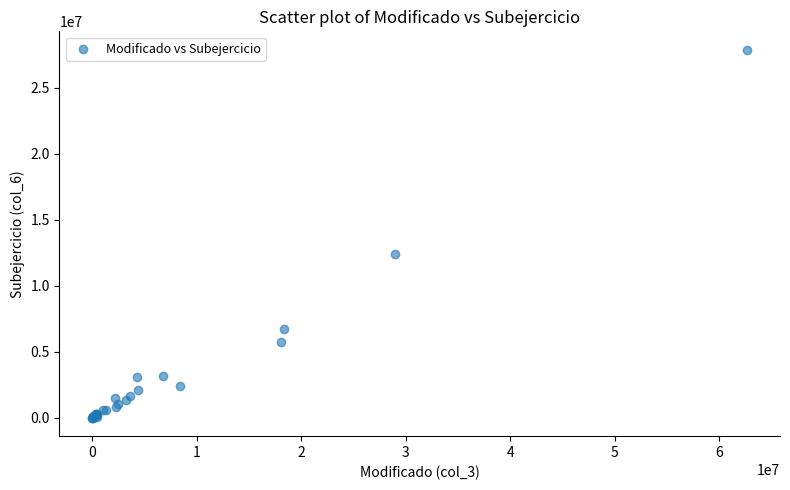

What Y value in the scatter plot is closest to 13944360?

12427056.1